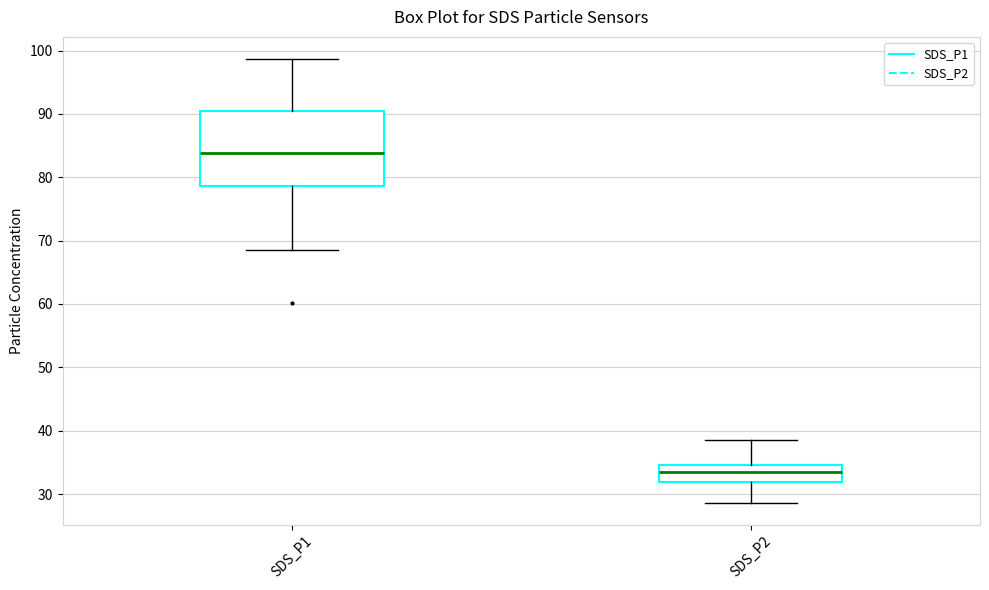

Which box's median line is the highest?

SDS_P1